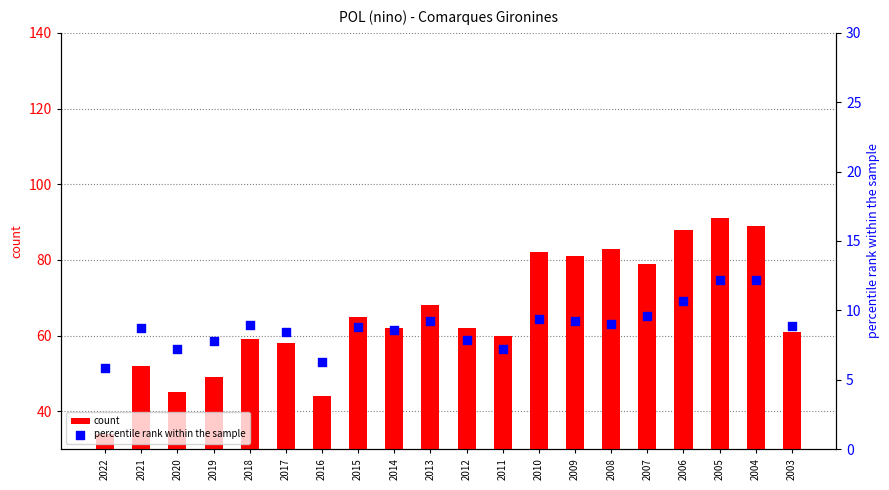

Which series contains the lowest Y value?

percentile rank within the sample